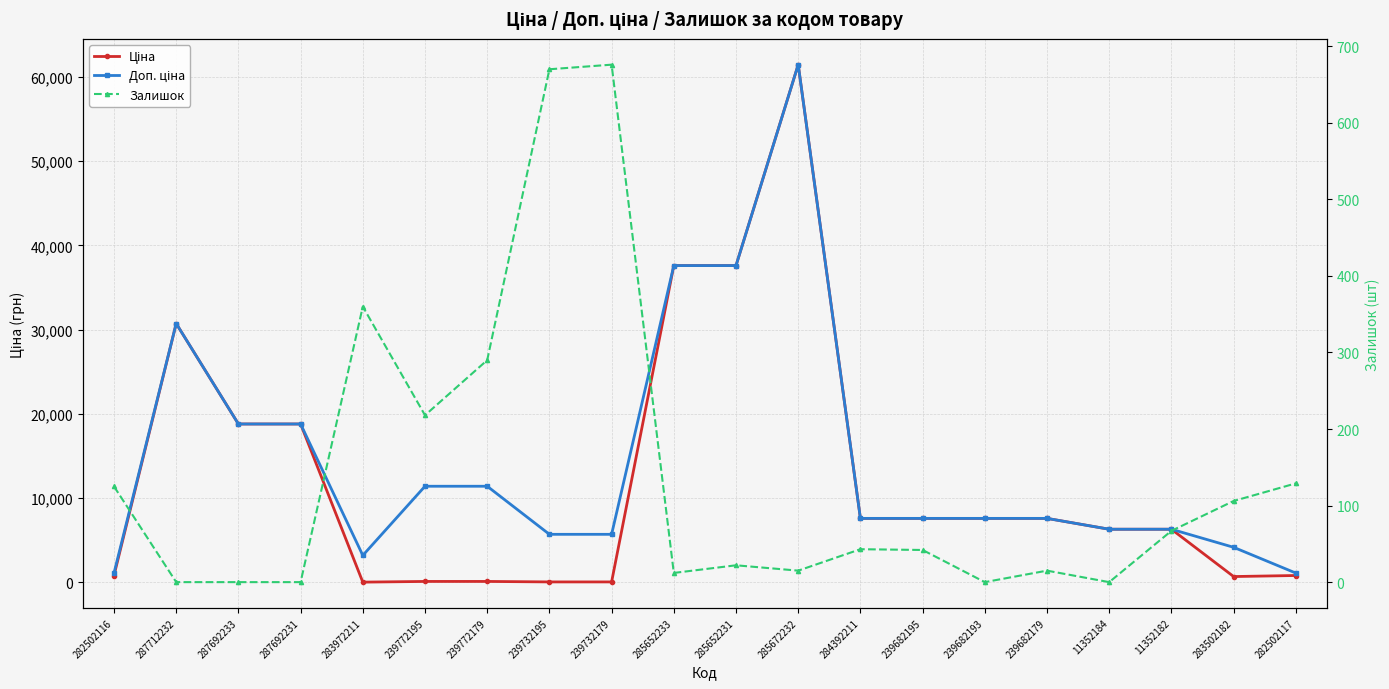

Reading left to right, transcribe all the data shown in this chart.

Ціна: 282502116=818.5	287712232=30717.1	287692233=18796.8	287692231=18796.8	283972211=32.0	239772195=114.1	239772179=114.1	239732195=57.0	239732179=57.0	285652233=37593.6	285652231=37593.6	285672232=61434.3	284392211=7596.5	239682195=7596.5	239682193=7596.5	239682179=7596.5	11352184=6308.8	11352182=6308.8	283502182=694.3	282502117=818.5
Доп. ціна: 282502116=1109.2	287712232=30717.1	287692233=18796.8	287692231=18796.8	283972211=3205.0	239772195=11410.0	239772179=11410.0	239732195=5705.0	239732179=5705.0	285652233=37593.6	285652231=37593.6	285672232=61434.3	284392211=7596.5	239682195=7596.5	239682193=7596.5	239682179=7596.5	11352184=6308.8	11352182=6308.8	283502182=4165.6	282502117=1109.2
Залишок: 282502116=125.0	287712232=0.0	287692233=0.0	287692231=0.0	283972211=360.0	239772195=218.0	239772179=290.0	239732195=670.0	239732179=676.0	285652233=12.0	285652231=22.0	285672232=15.0	284392211=43.0	239682195=42.0	239682193=0.0	239682179=15.0	11352184=0.0	11352182=67.0	283502182=106.0	282502117=129.0